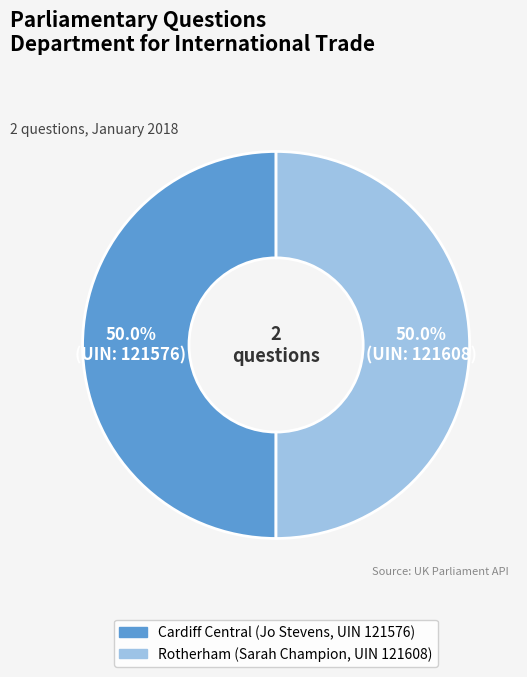

Count the number of slices in the pie.

2